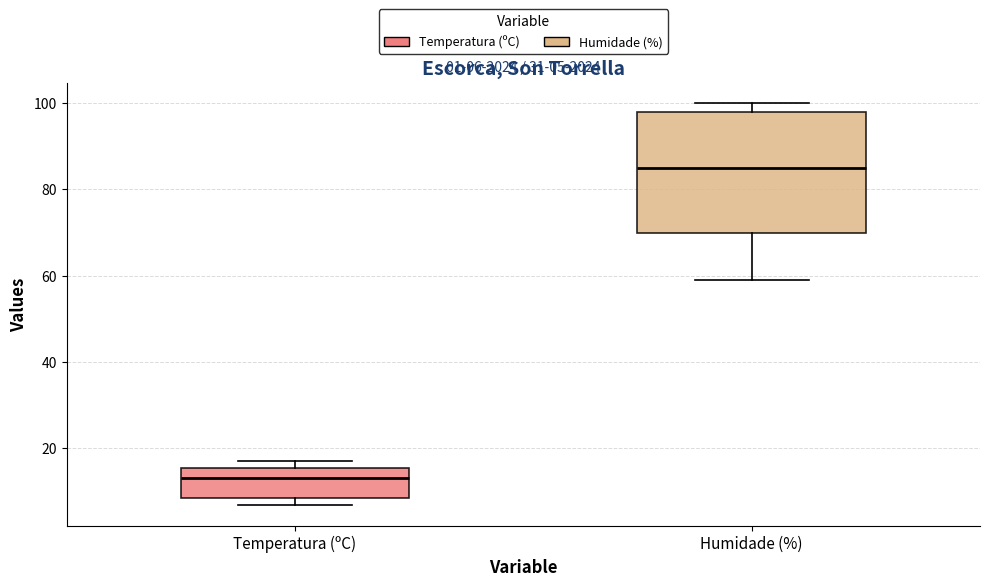

Which box has the highest median line?

Humidade (%)